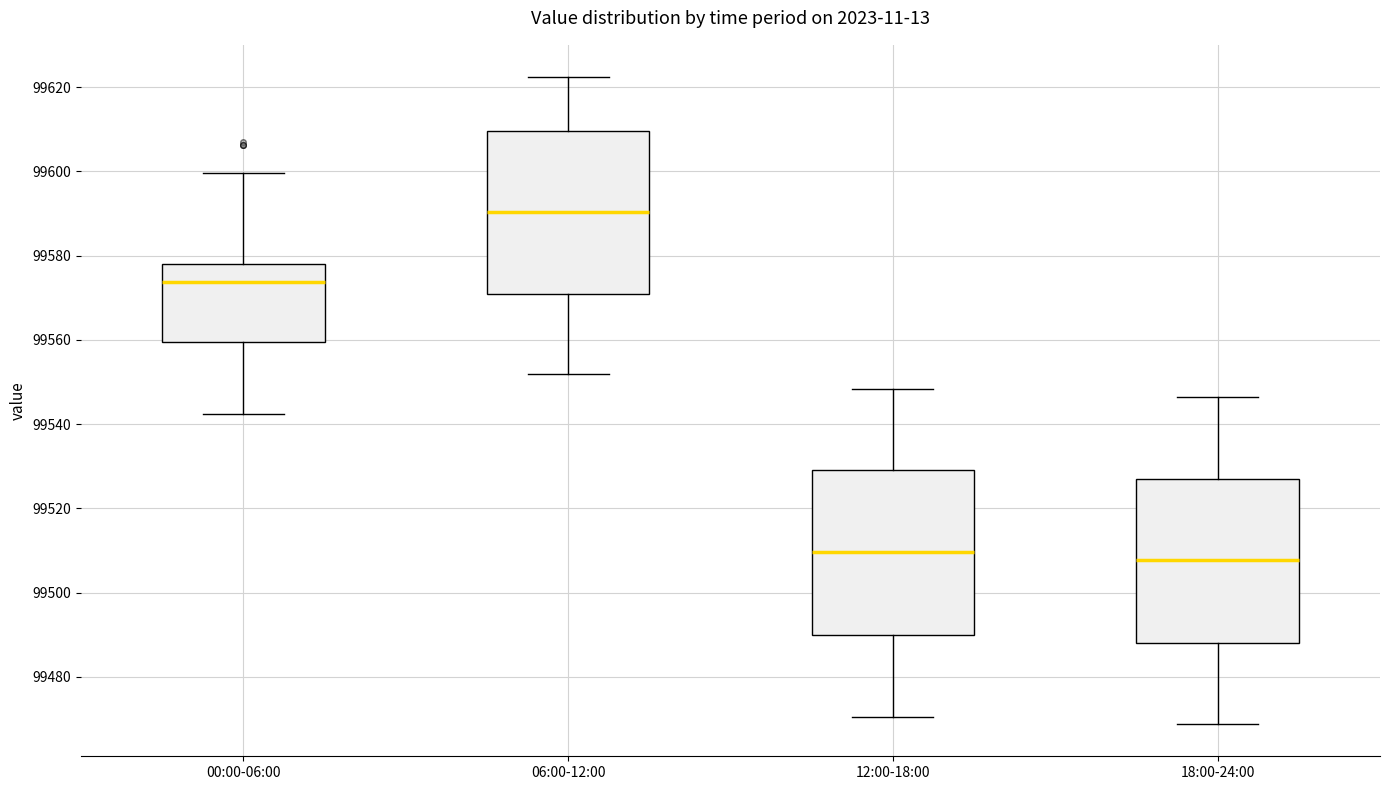

Reading left to right, transcribe this box plot: for each box, give where its median line is, the range the box spans, and where its two whiskers end, as read against the y-axis. The values are not printed on the chart, so give them approximately, as read against the axis.

00:00-06:00: median 99574, box 99560 to 99578, whiskers 99542 to 99600
06:00-12:00: median 99590, box 99572 to 99610, whiskers 99552 to 99622
12:00-18:00: median 99510, box 99490 to 99530, whiskers 99470 to 99548
18:00-24:00: median 99508, box 99488 to 99526, whiskers 99468 to 99546